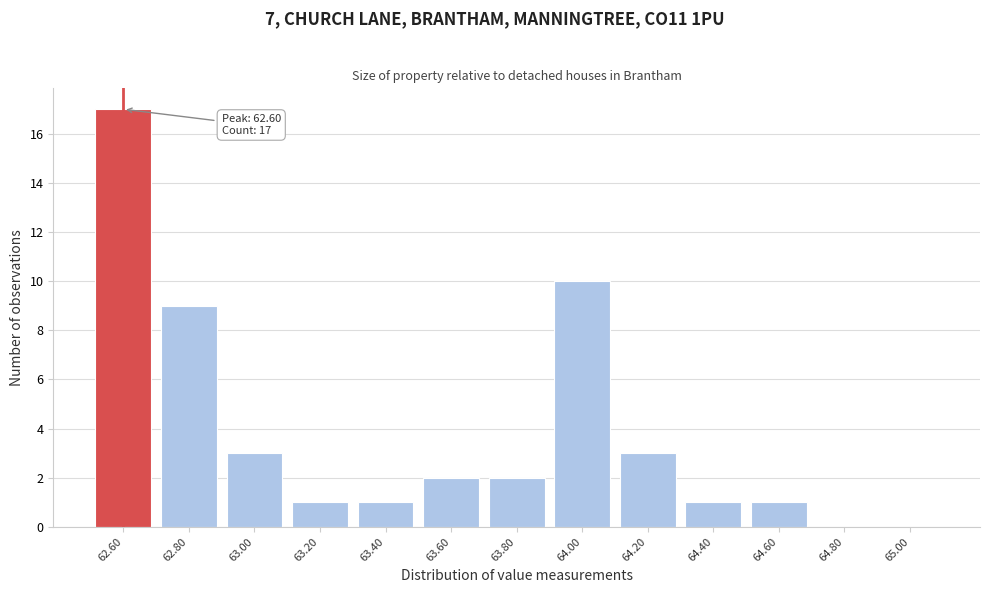

Reading left to right, transcribe all the data shown in this chart.

62.60=17	62.80=9	63.00=3	63.20=1	63.40=1	63.60=2	63.80=2	64.00=10	64.20=3	64.40=1	64.60=1	64.80=0	65.00=0